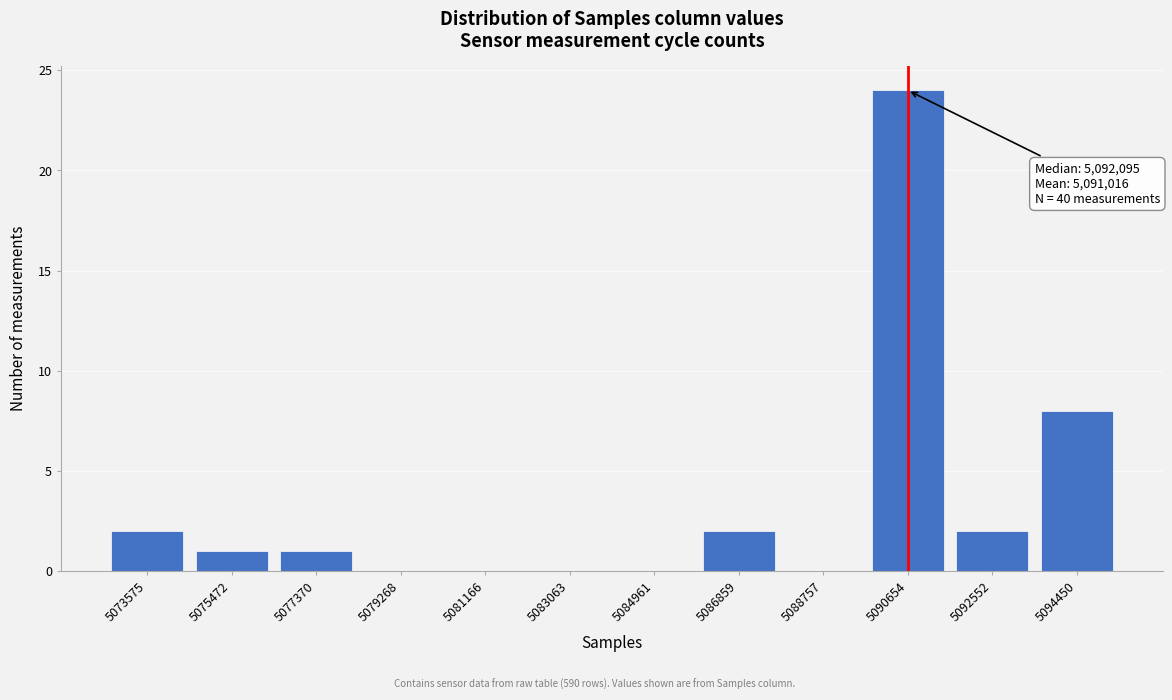

Reading left to right, transcribe all the data shown in this chart.

5073575=2	5075472=1	5077370=1	5079268=0	5081166=0	5083063=0	5084961=0	5086859=2	5088757=0	5090654=24	5092552=2	5094450=8